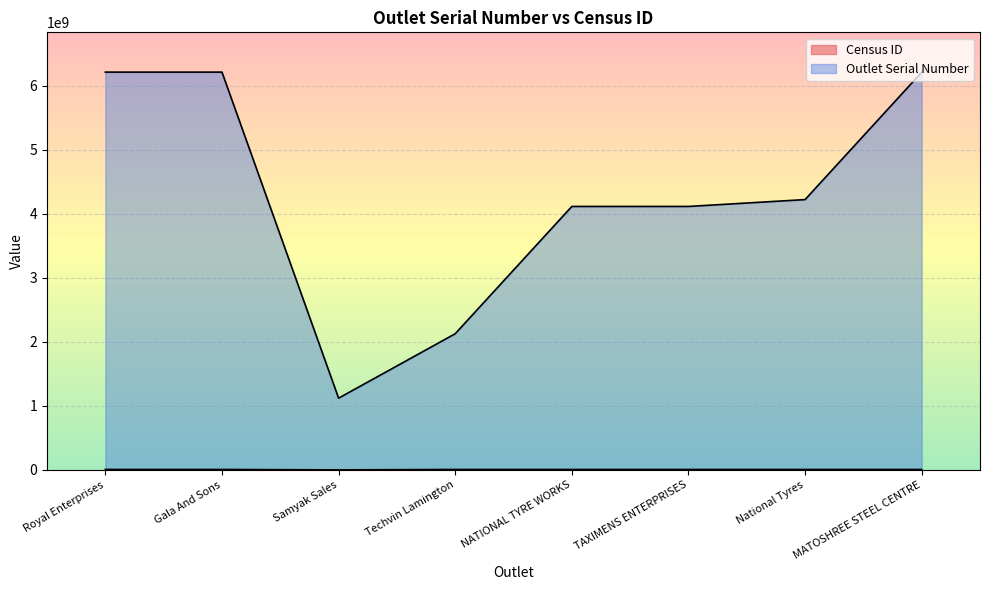

What is the sum of all Outlet Serial Number values?

34330248191